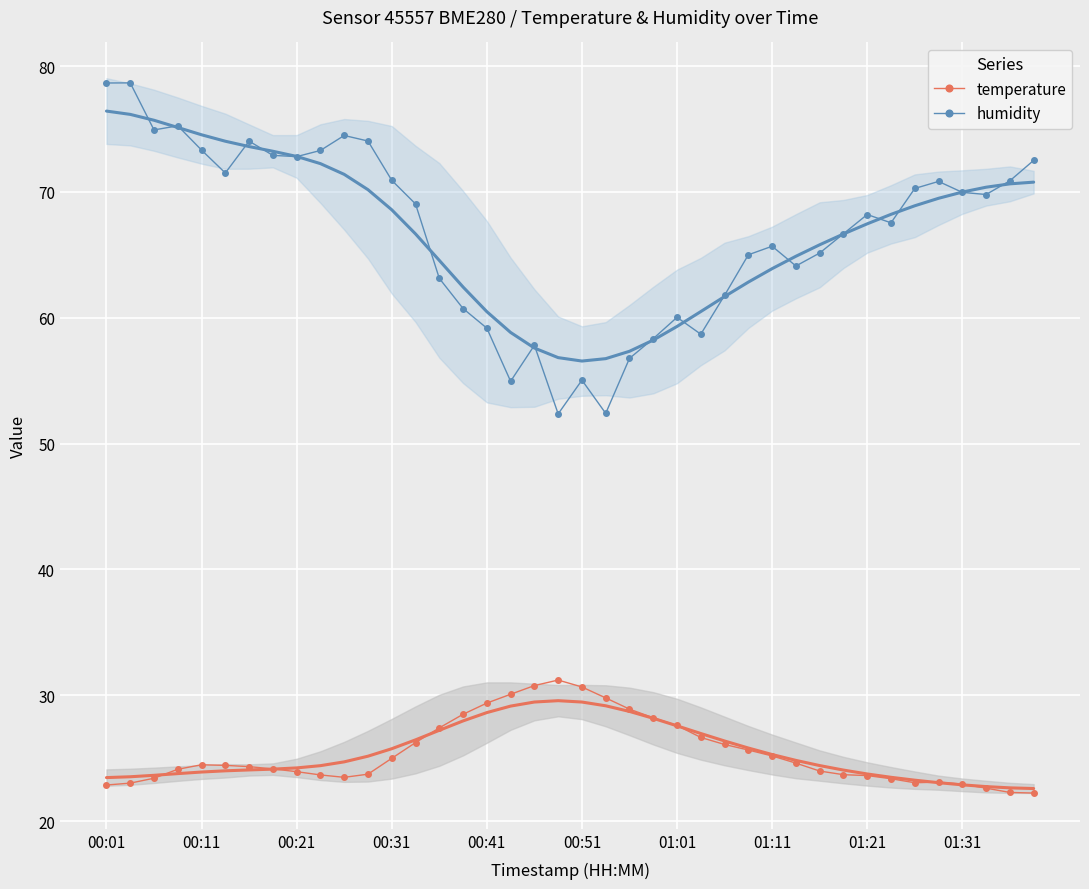

True or false: humidity and temperature intersect in this chart.

False